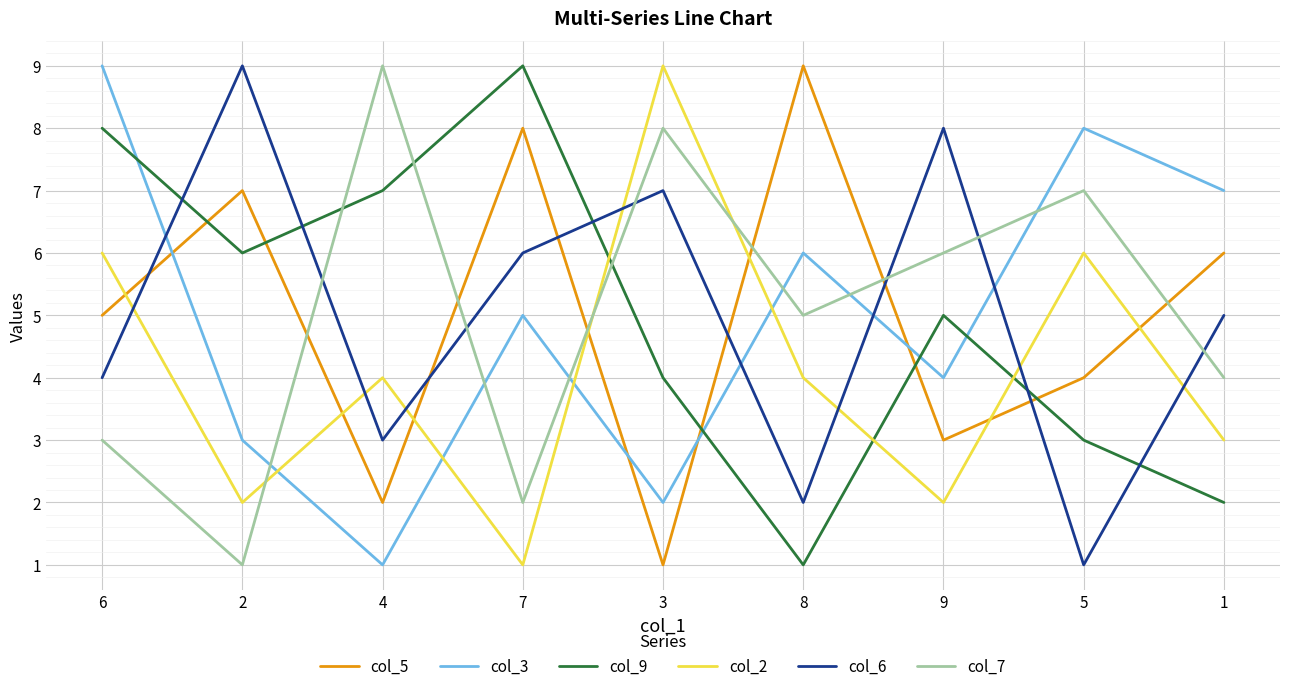

At which category is the sum across all series the highest?

6